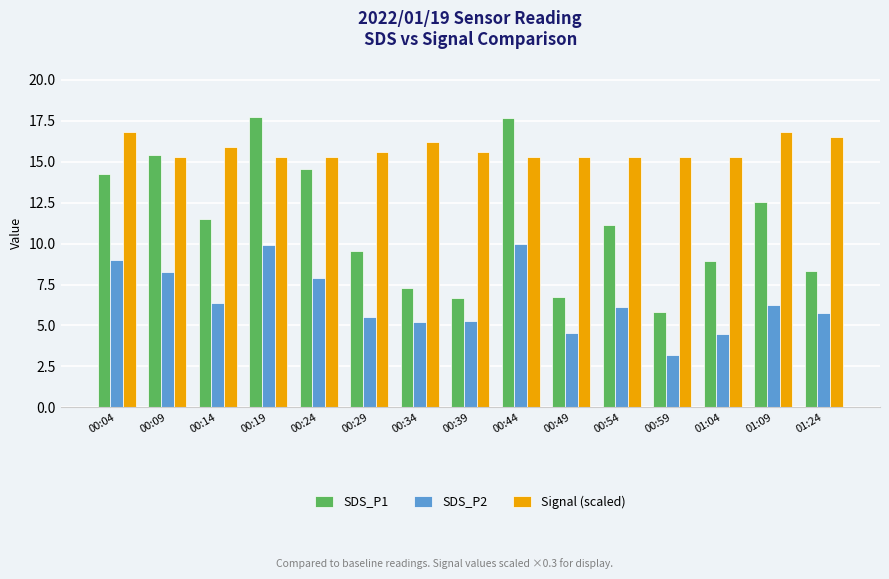

Between 00:19 and 00:54, which series saw the biggest shift?

SDS_P1